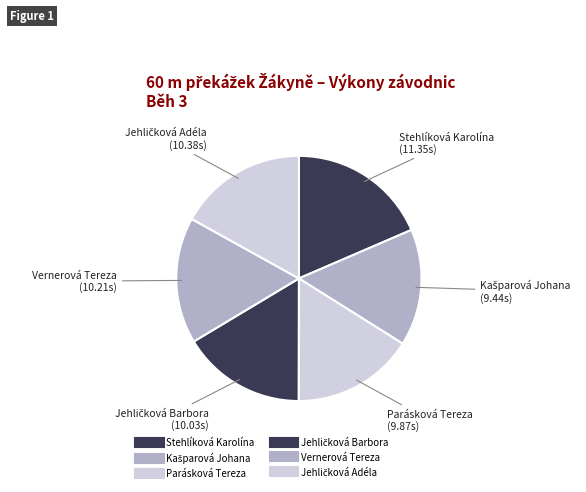

Count the number of slices in the pie.

6